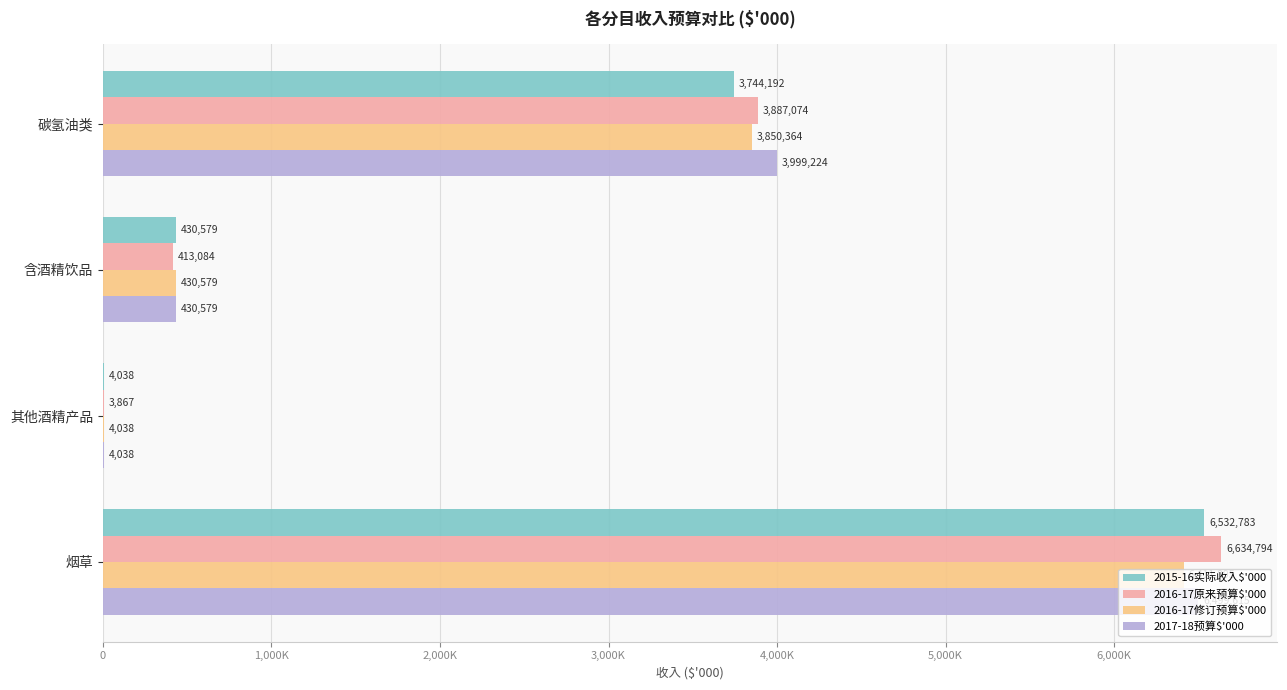

Which series has the largest total across all categories?

2016-17原来预算$'000